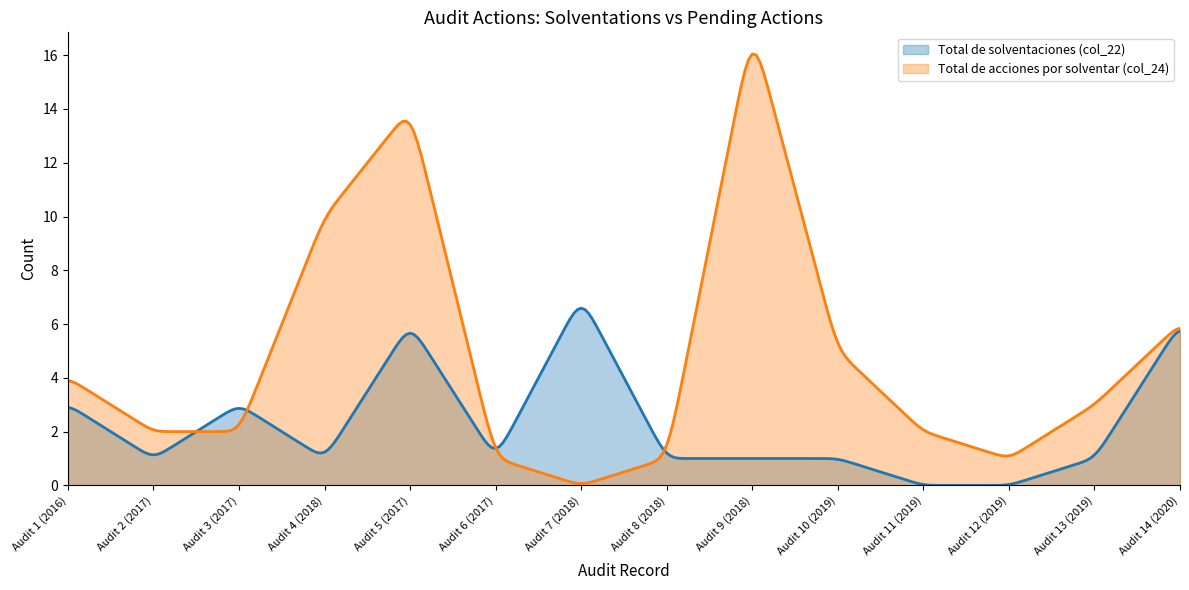

What is the highest value of the Total de solventaciones (col_22) series?

6.6